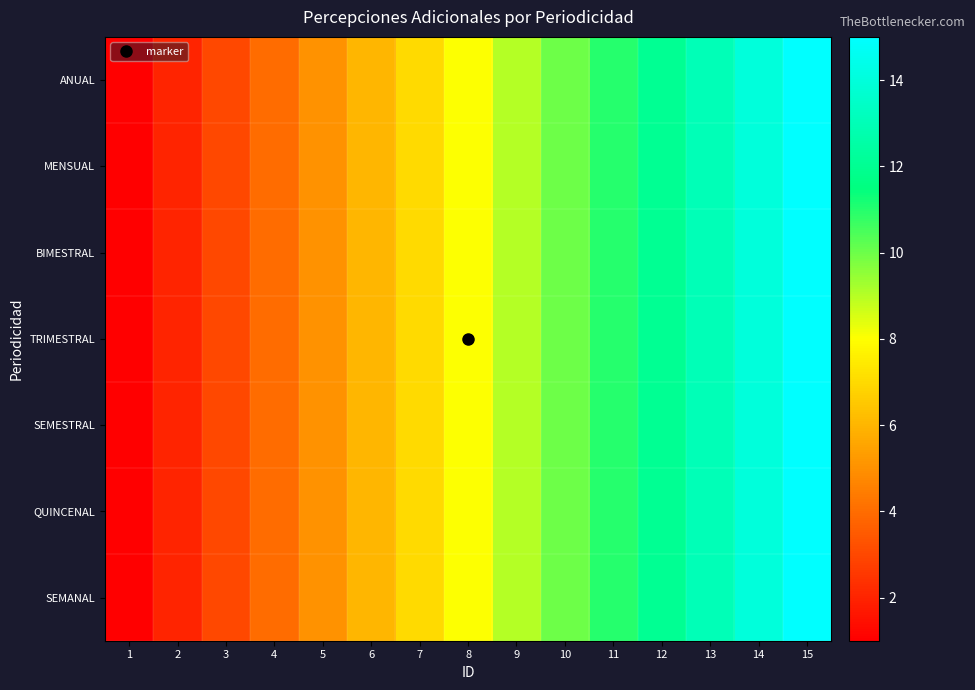

Which series changed the most between 5 and 15?

ANUAL